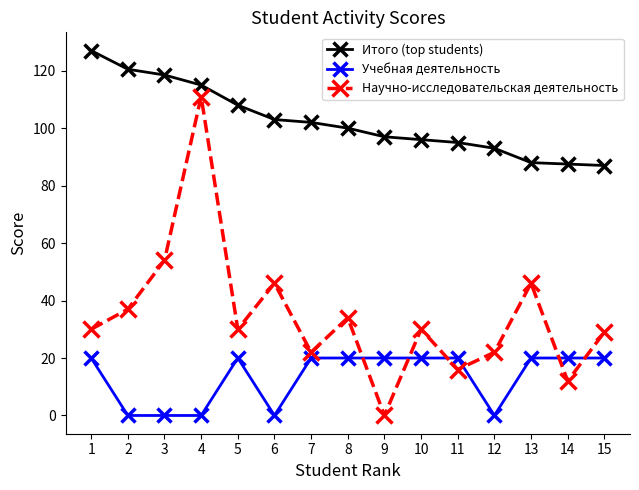

What is the value of the Итого (top students) point at the 9th from the left?

97.0